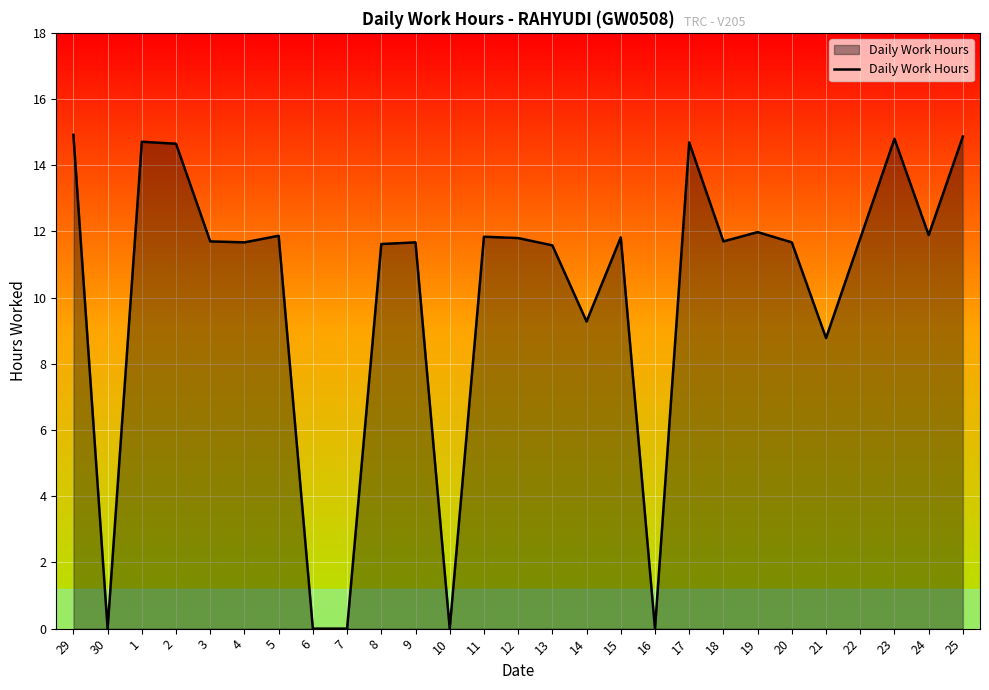

What is the maximum value shown in the chart?

14.9